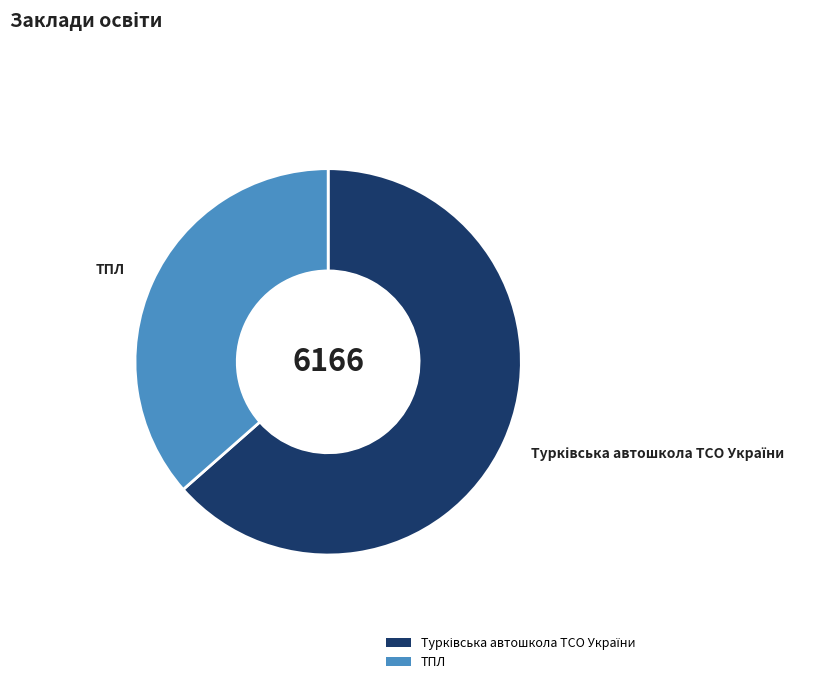

The ТПЛ slice represents 45% of the pie. True or false?

False